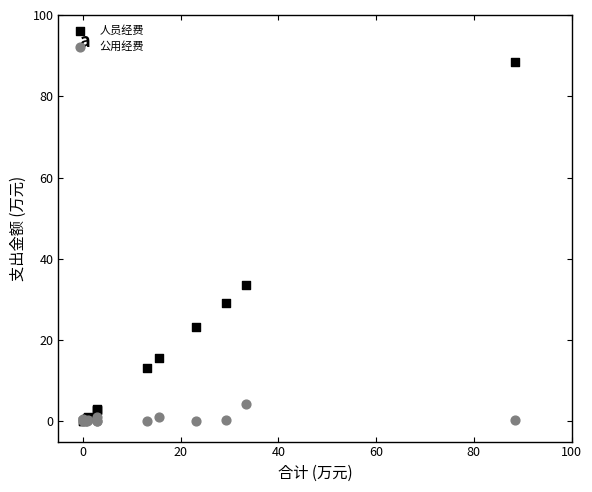

Which series has the largest Y range (max minus min)?

人员经费